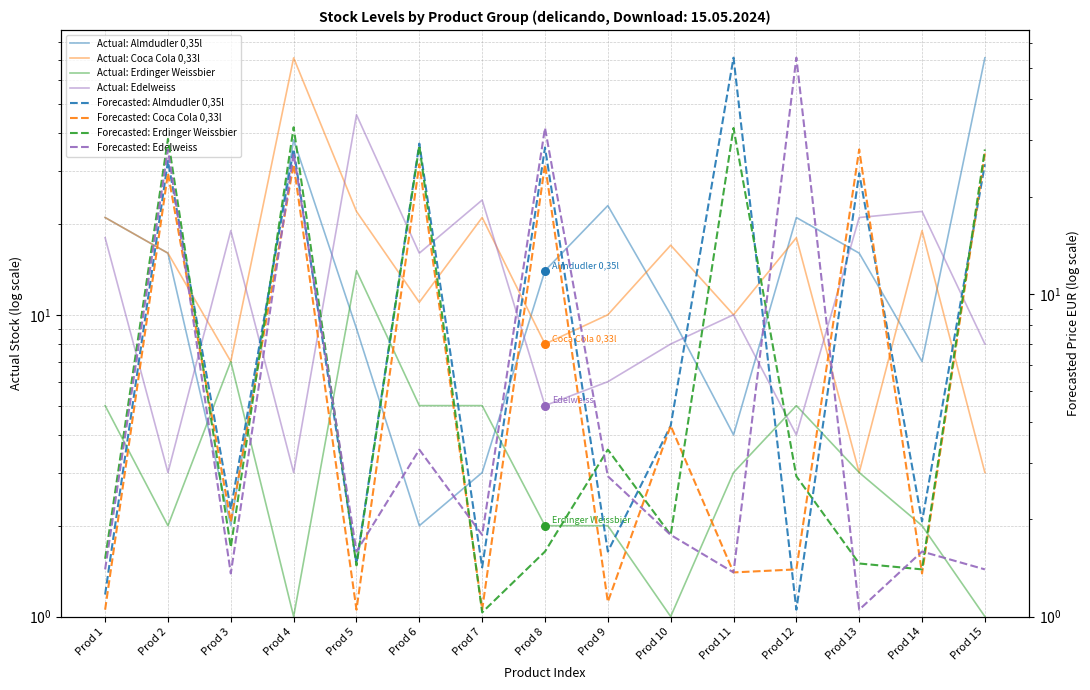

Which series has the largest total across all categories?

Almdudler 0,35l